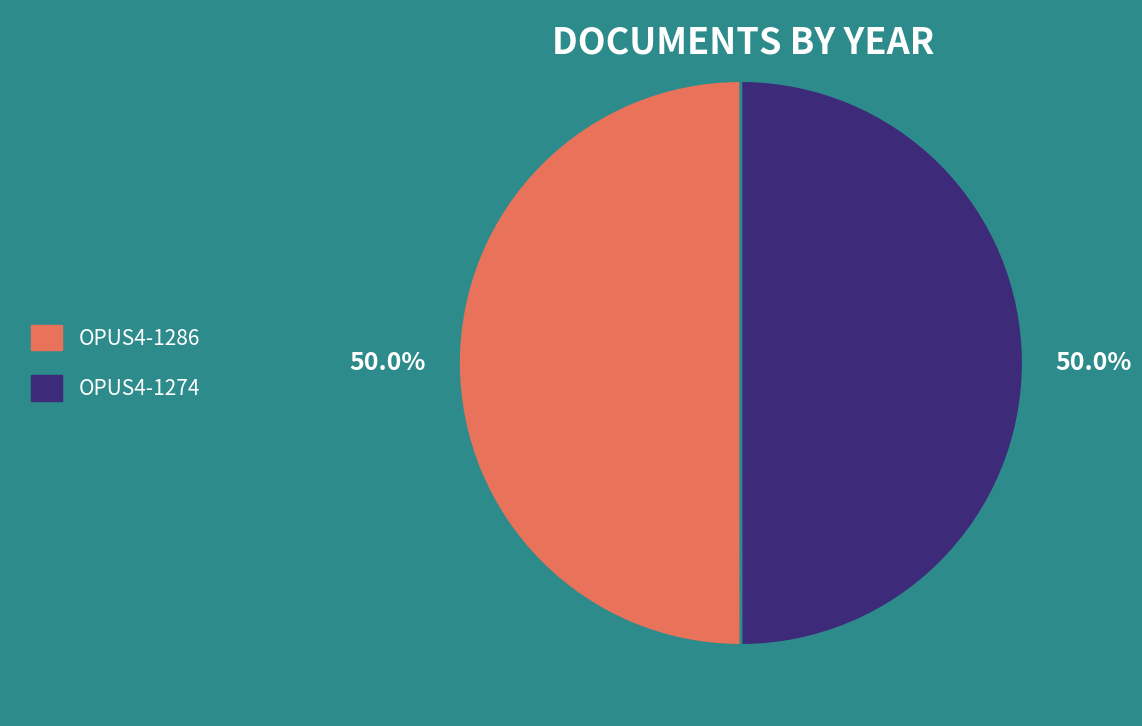

Is it true that OPUS4-1274 is 36% of the pie?

False